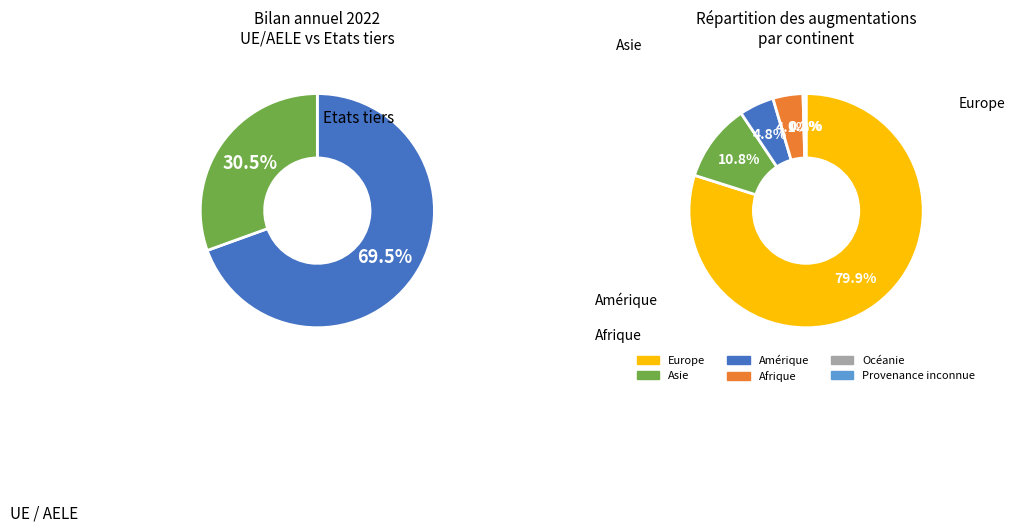

Count the number of slices in the pie.

6